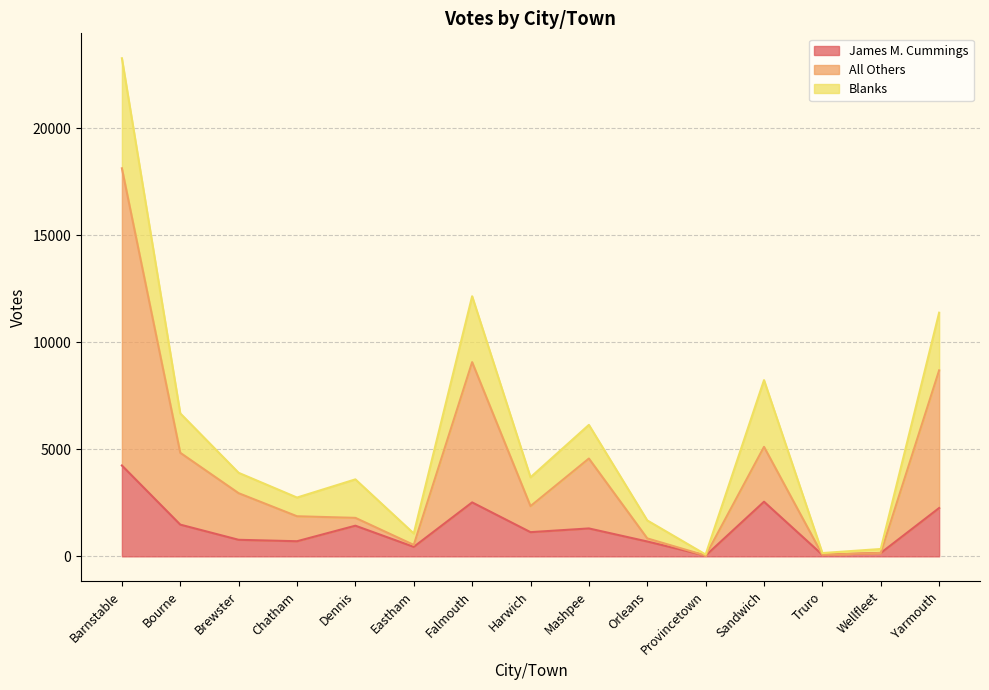

At which category is the sum across all series the highest?

Barnstable